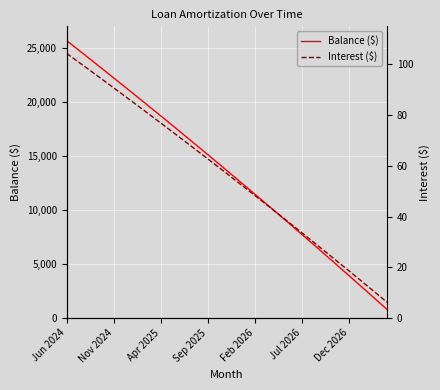

What is the lowest value of the Balance ($) series?

779